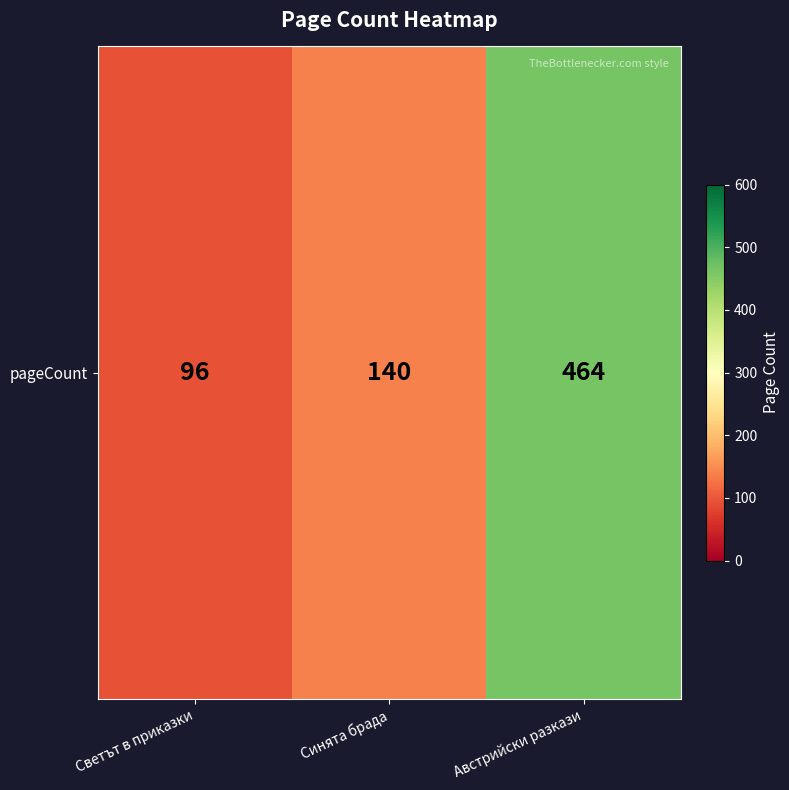

What value does the data have at Светът в приказки?

96